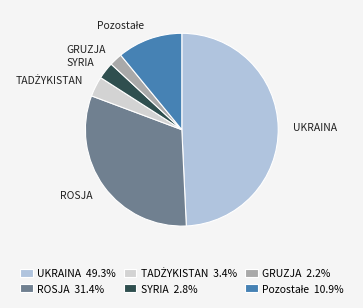

Does any single category account for the majority?

No